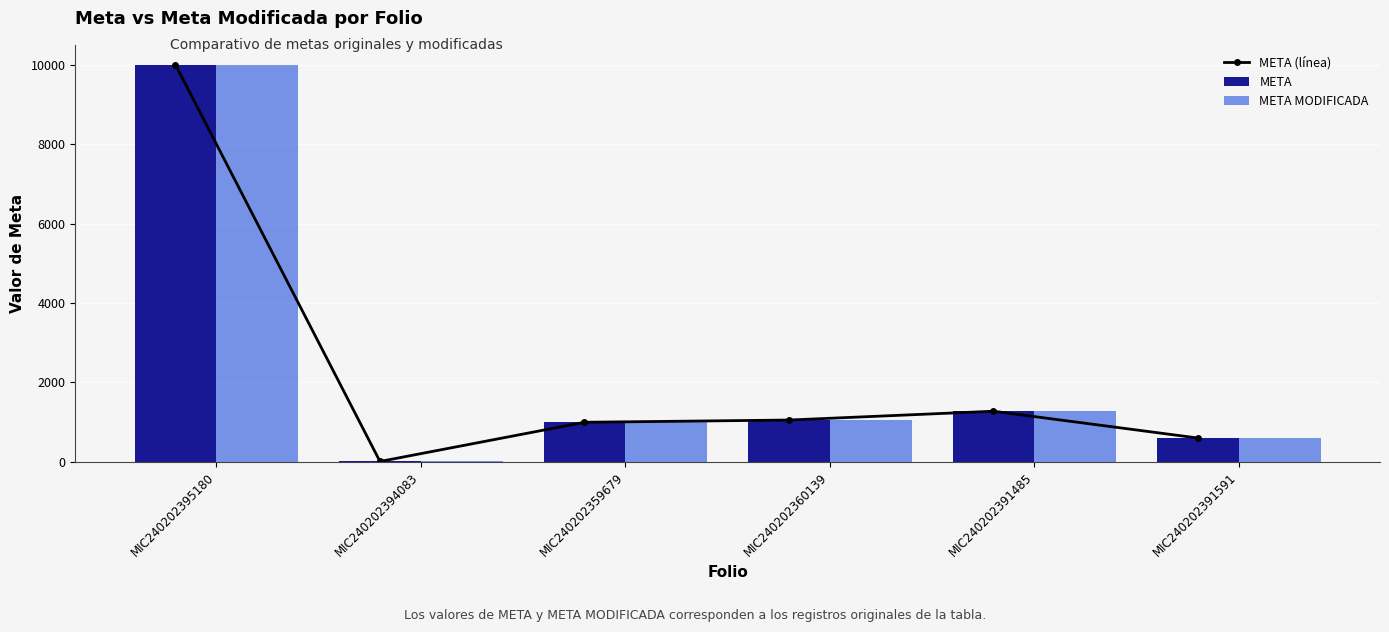

Reading left to right, extract all data points from this chart.

META (línea): 10000.0	10.0	996.8	1053.0	1275.0	600.0
META: 10000.0	10.0	996.8	1053.0	1275.0	600.0
META MODIFICADA: 10000.0	10.0	996.8	1053.0	1275.0	600.0